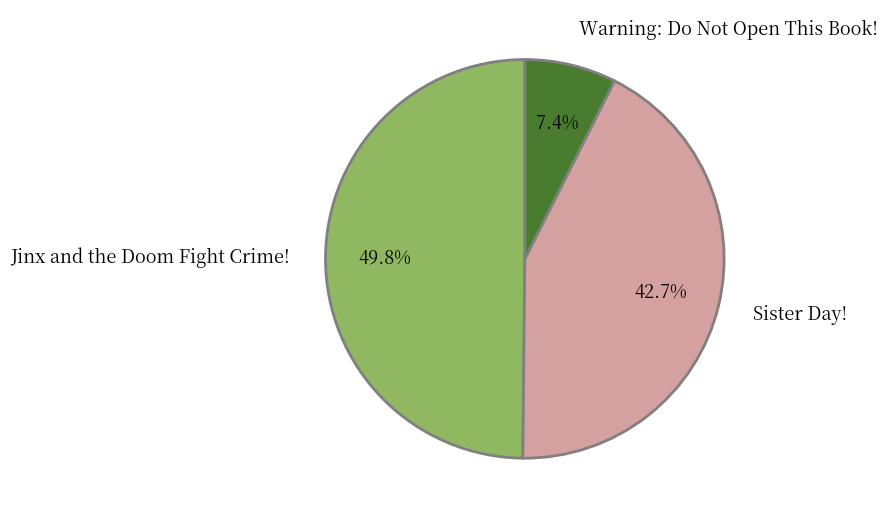

Count the number of slices in the pie.

3